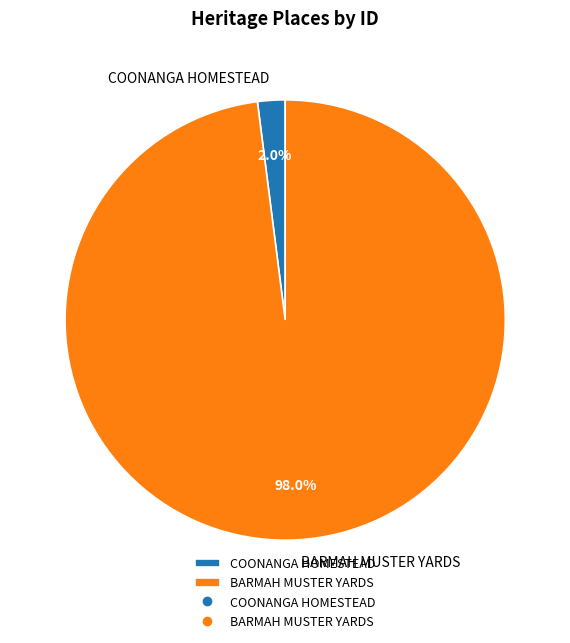

Which has a higher value, BARMAH MUSTER YARDS or COONANGA HOMESTEAD?

BARMAH MUSTER YARDS